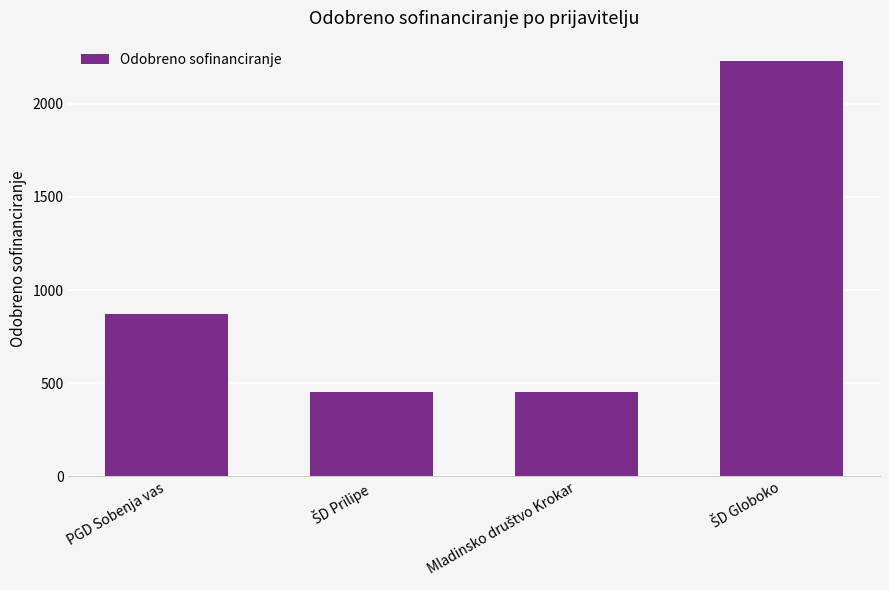

What is the value of the 2nd bar from the left?

451.3